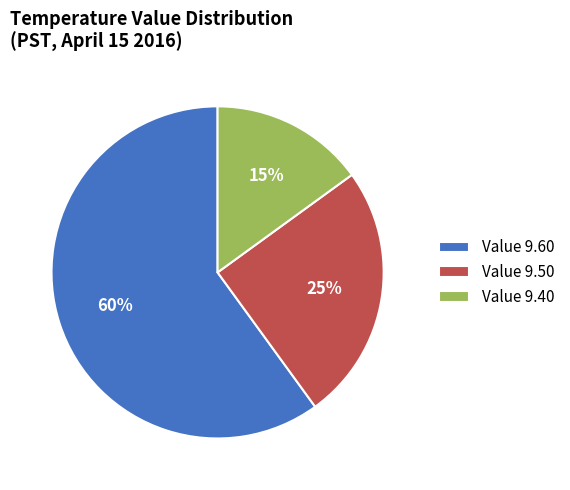

The Value 9.50 slice represents 35% of the pie. True or false?

False